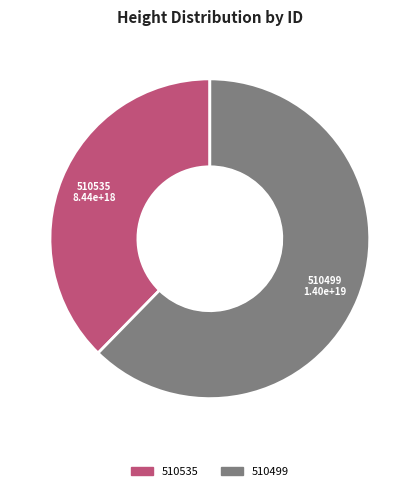

Which category has the smallest portion of the pie?

510535